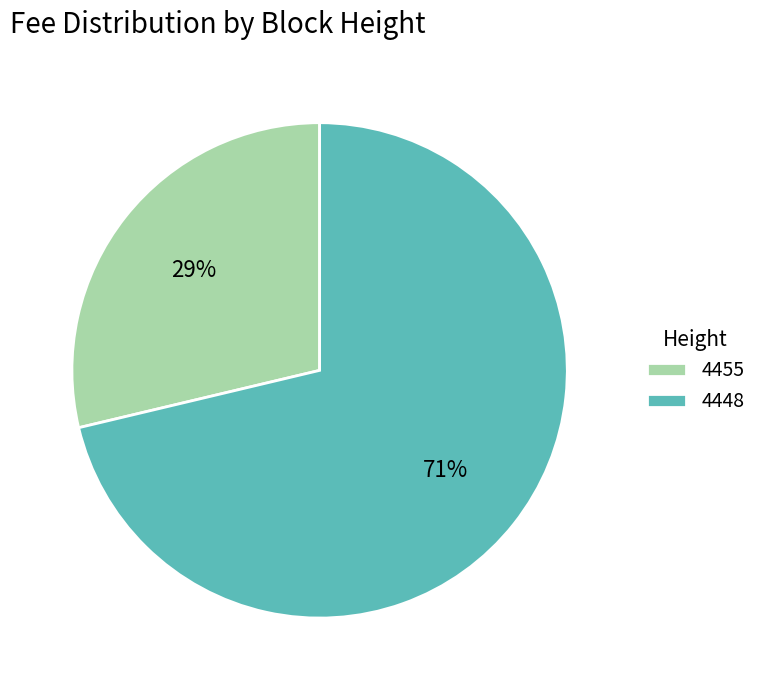

Between 4448 and 4455, which is larger?

4448